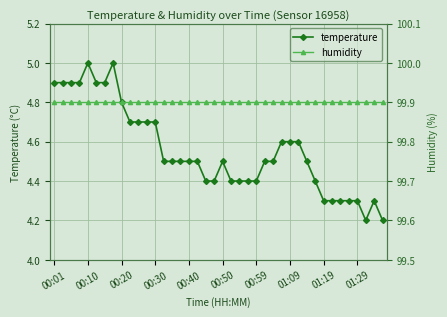

True or false: temperature and humidity intersect in this chart.

False